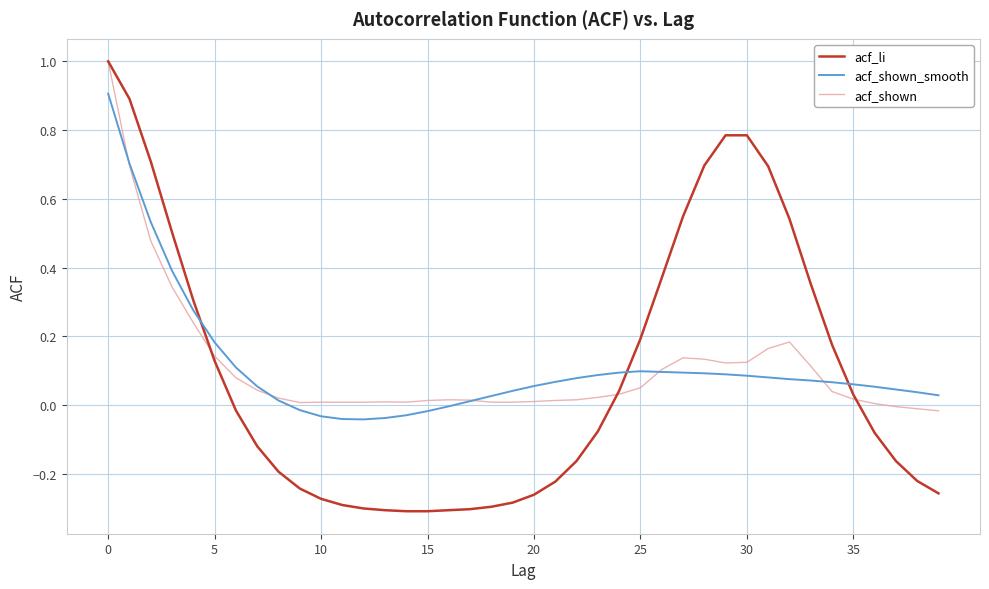

Does the chart have visible grid lines?

Yes